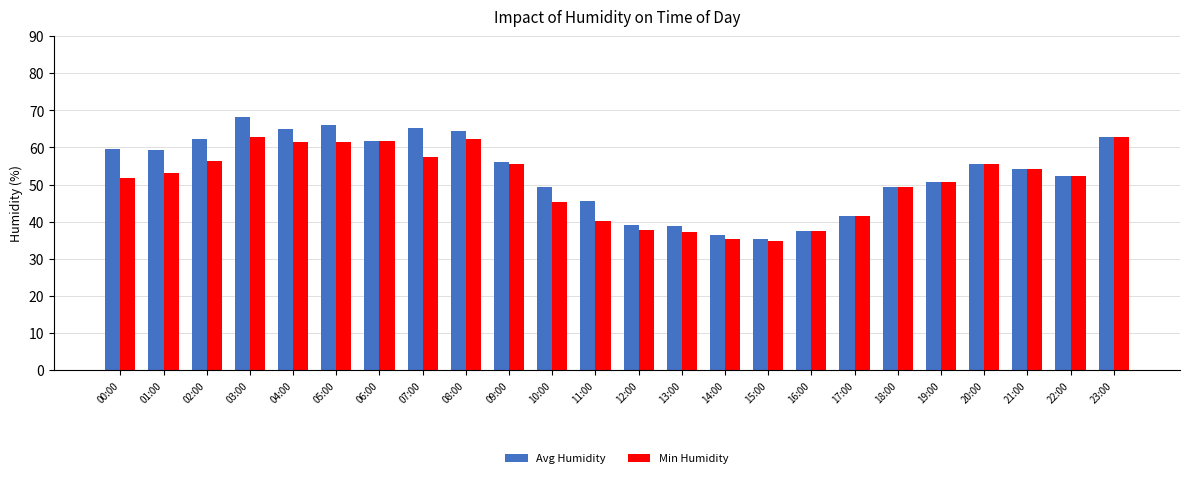

Is it true that Avg Humidity equals 101.0 at 03:00?

False